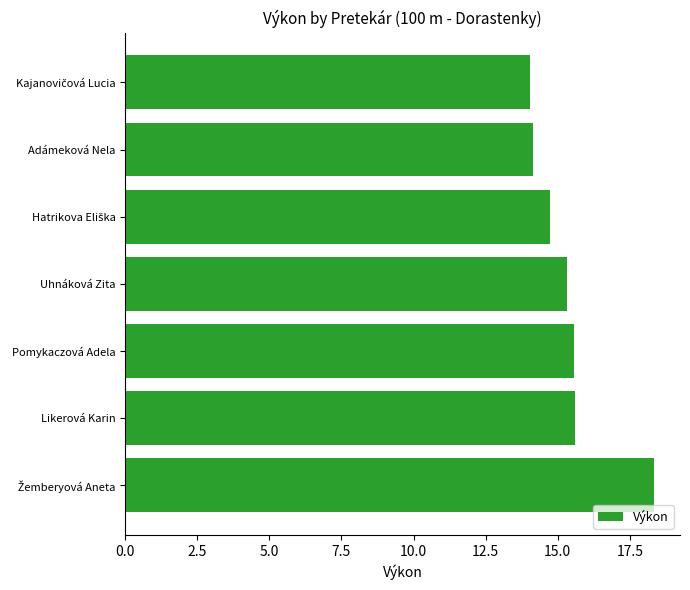

Are the bars grouped side by side (vs. stacked)?

No